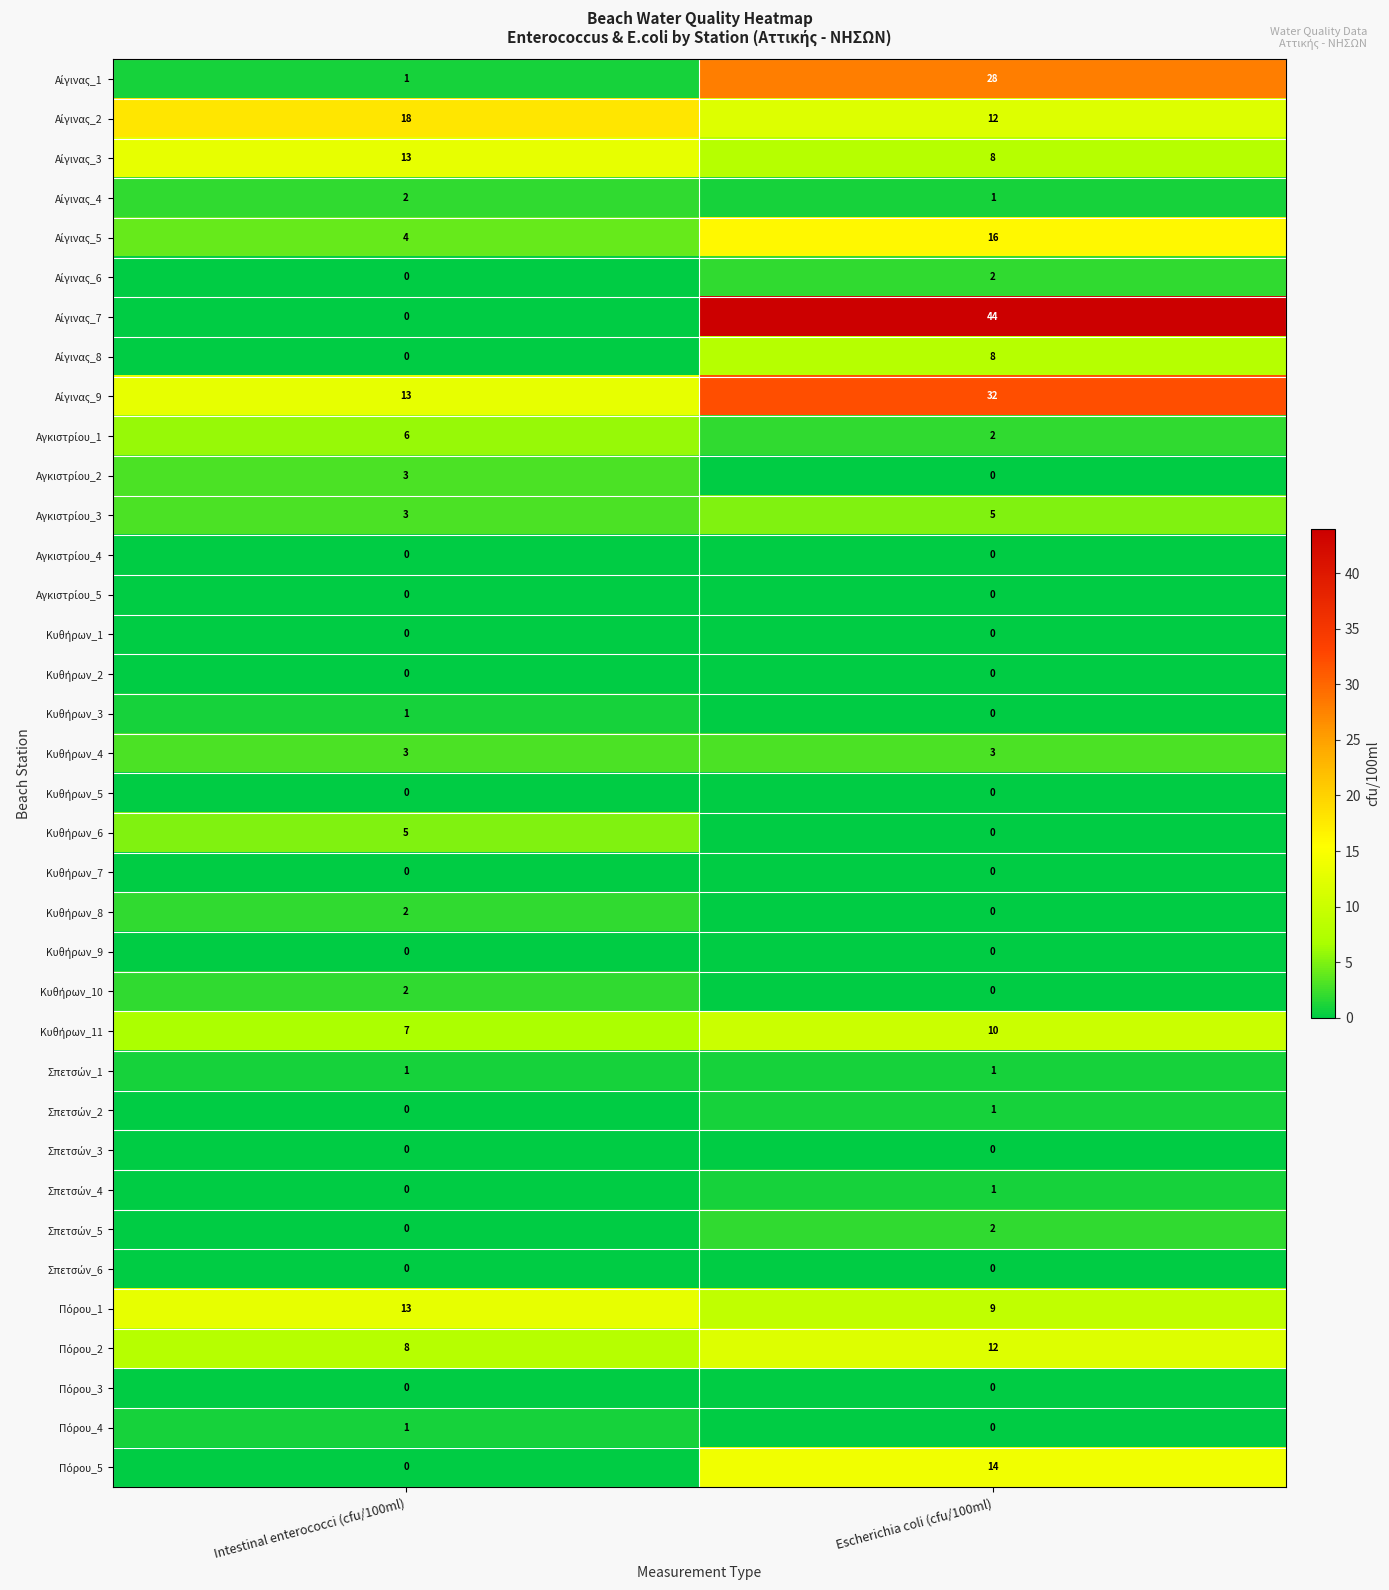

What is the total value across all series at Intestinal enterococci (cfu/100ml)?

106